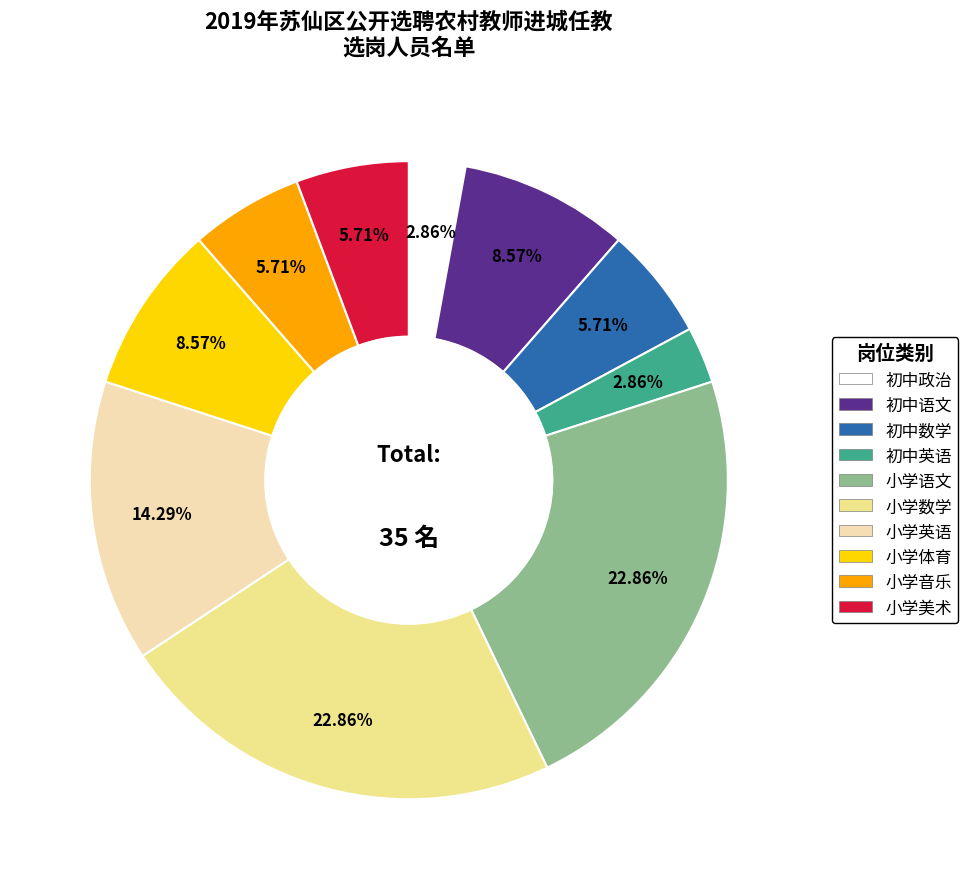

Does 小学体育 account for over 50% of the chart?

No